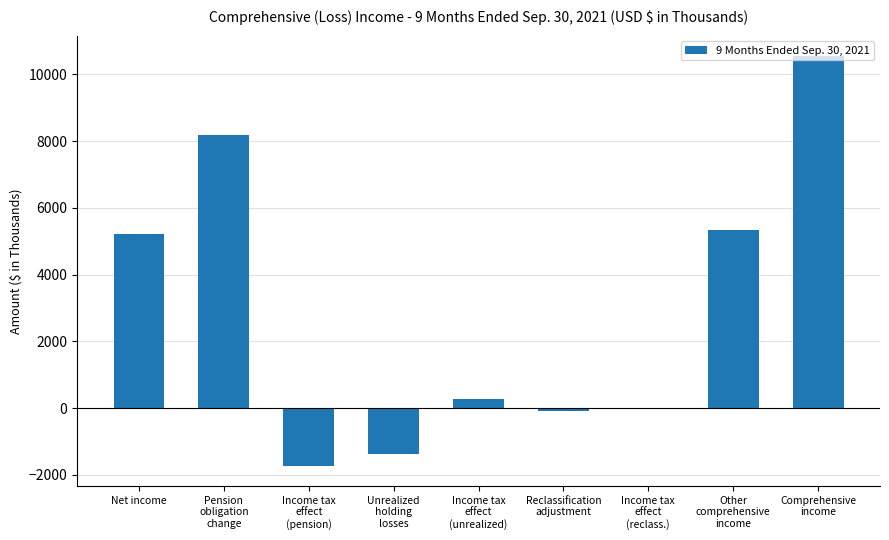

What is the sum of all values?

26424